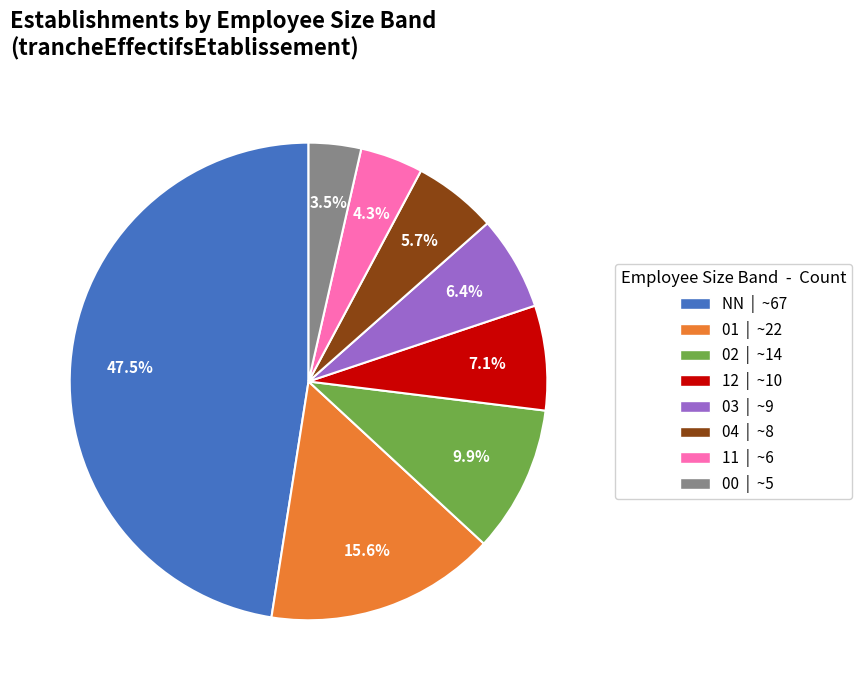

Which category has the biggest portion of the pie?

NN